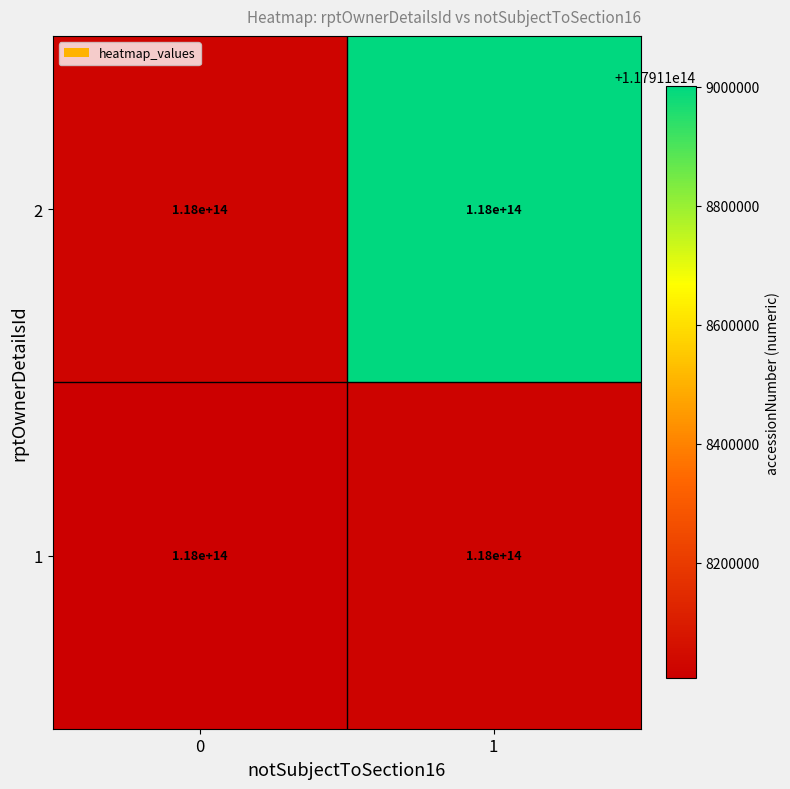

Rank the series at 2 from lowest to highest value.

0, 1